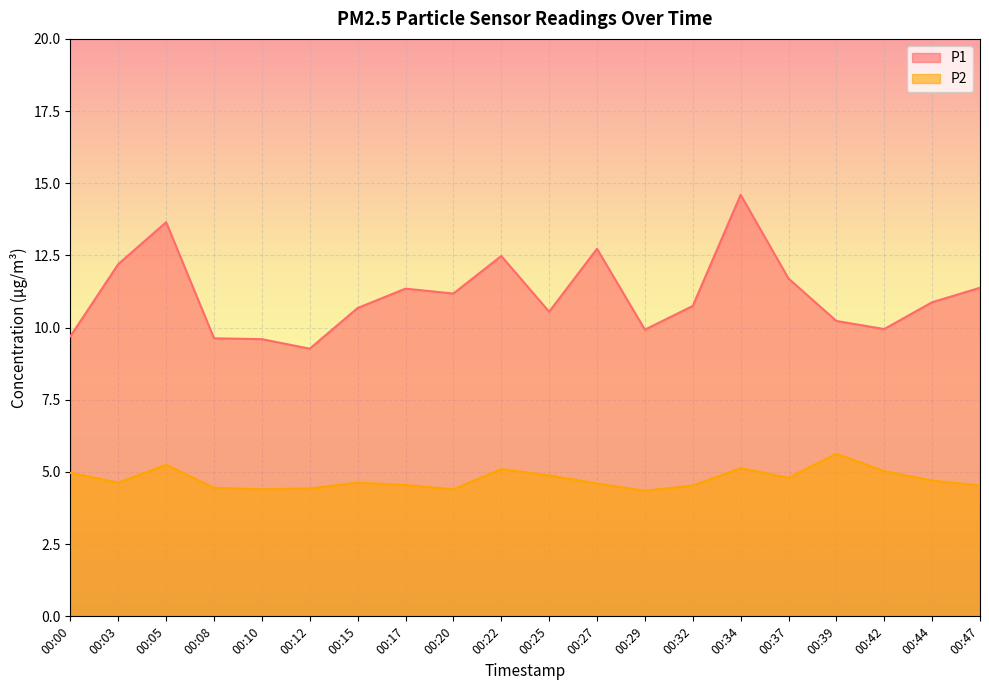

What is the total value across all series at 00:15?

15.3